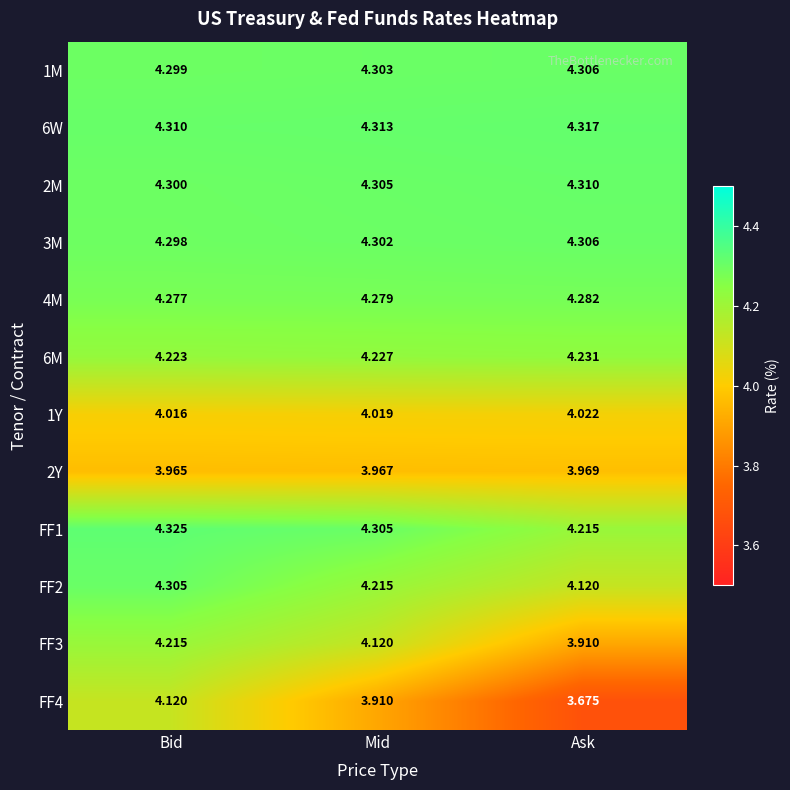

Is the value of 1Y at Bid greater than the value of FF3 at Bid?

No